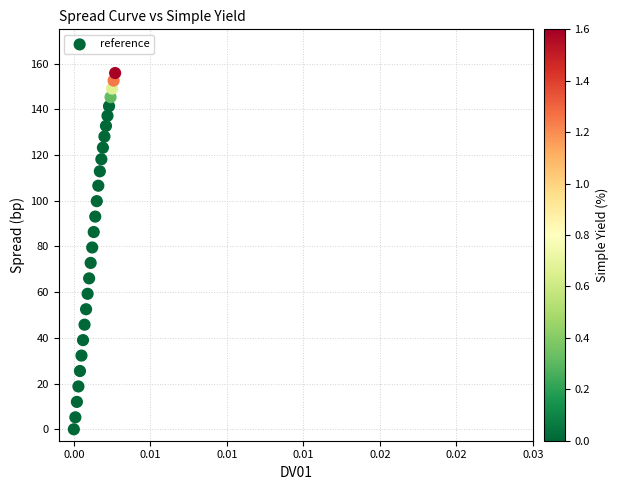

What is the range of Y values (max minus min)?

155.9